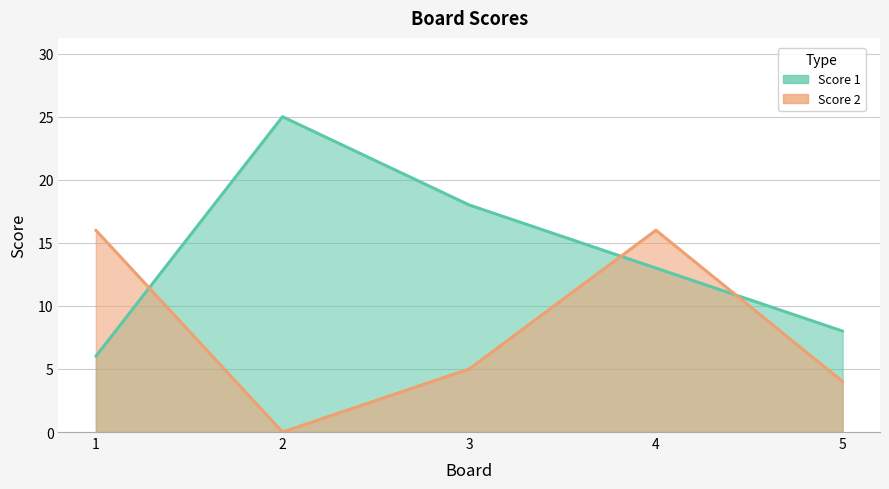

At which label is Score 1 closest to 15?

4